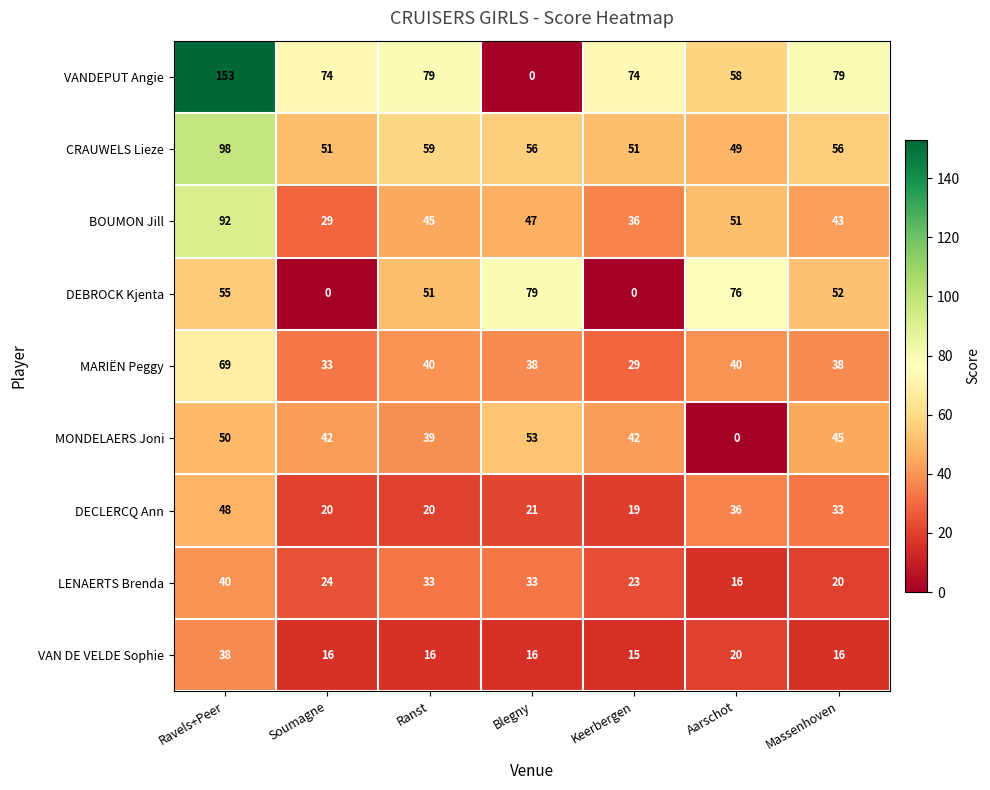

At which label does DEBROCK Kjenta first exceed 52?

Ravels+Peer